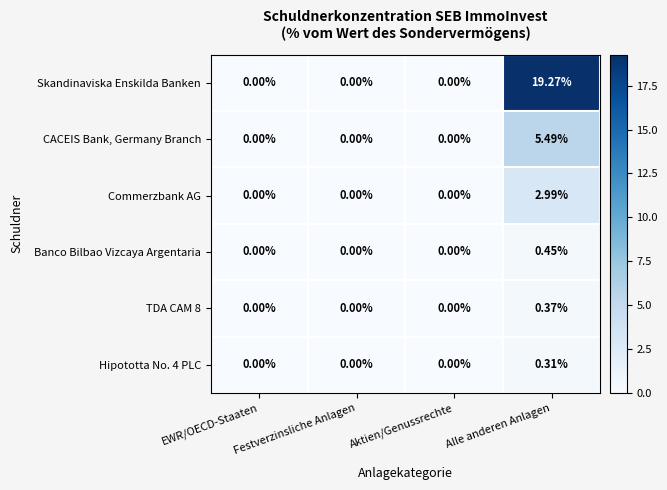

At how many categories does at least one series exceed 7?

1